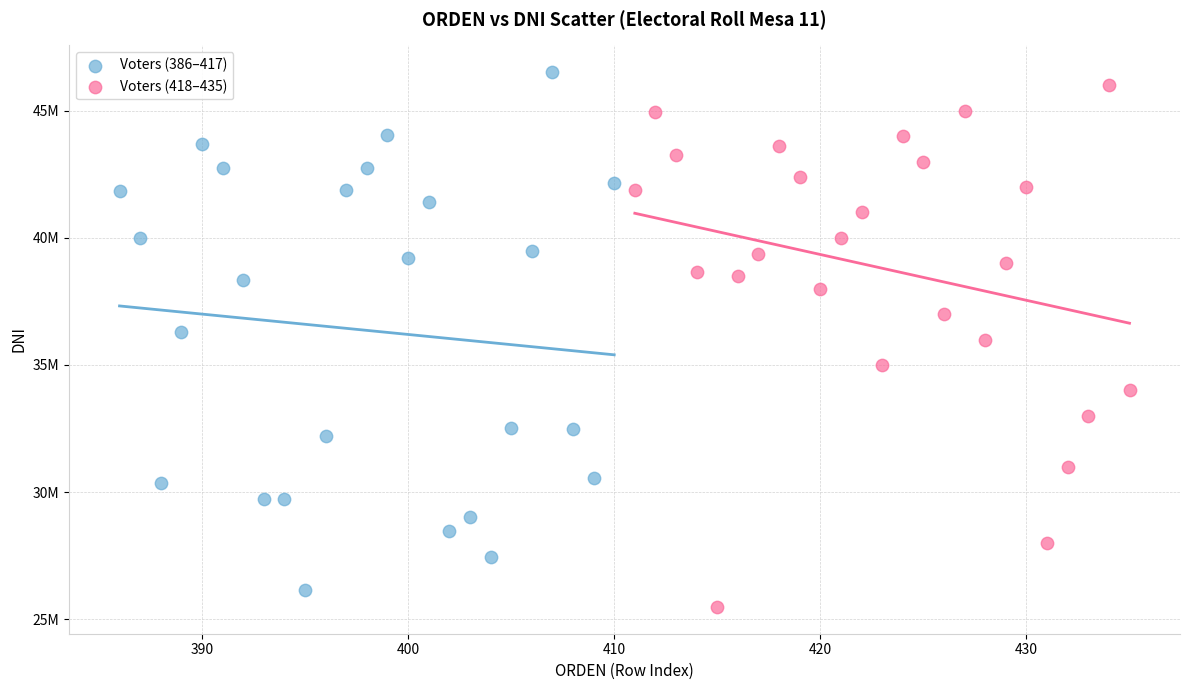

What are all the series names shown in the legend?

Voters (386–417), Voters (418–435)